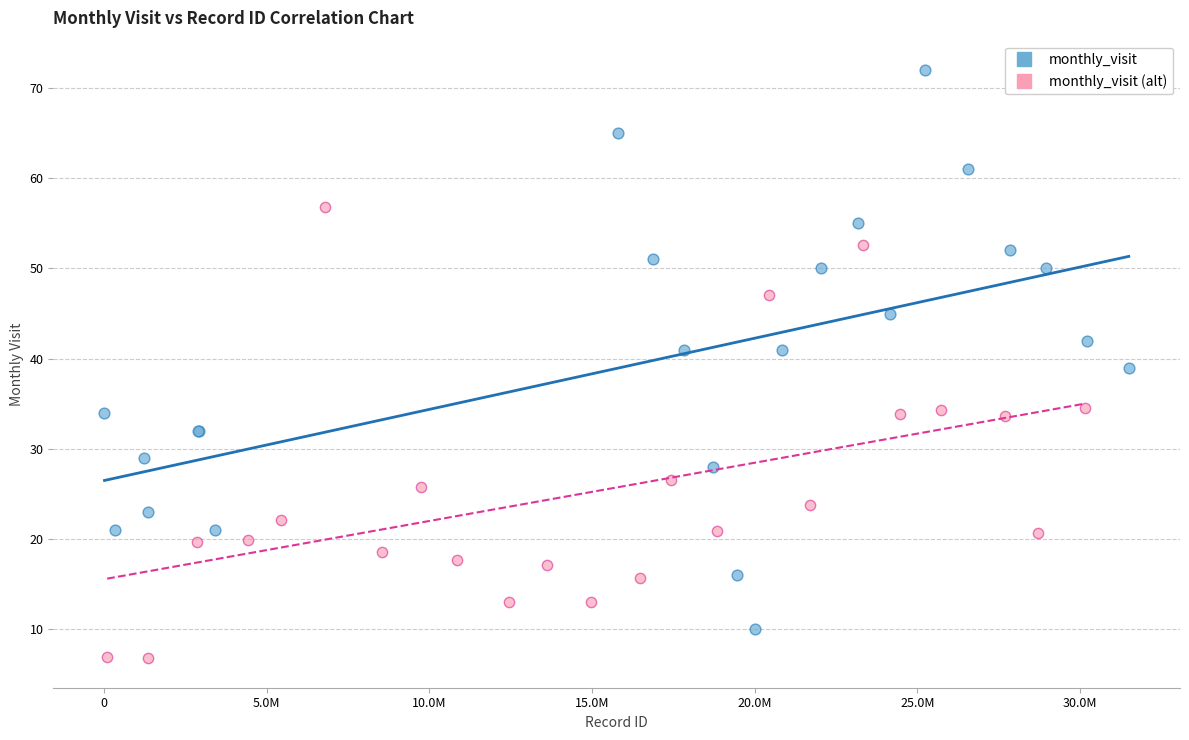

Which series has the largest Y range (max minus min)?

monthly_visit